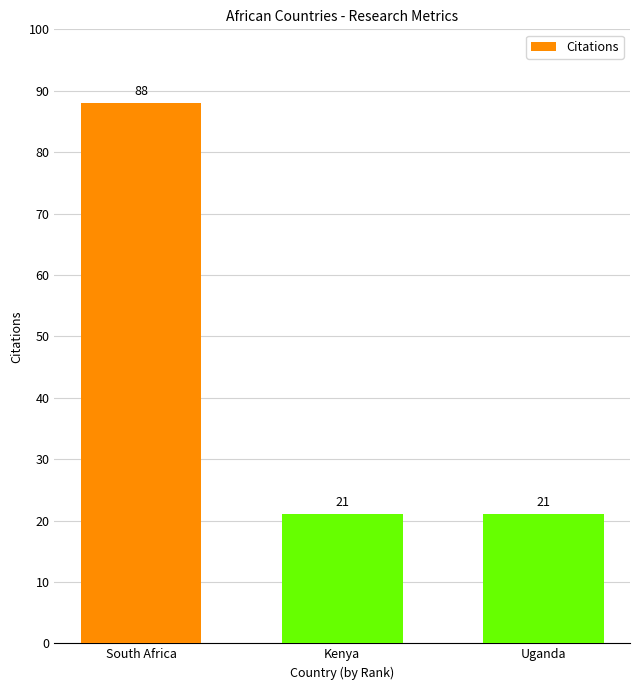

What is the average value?

43